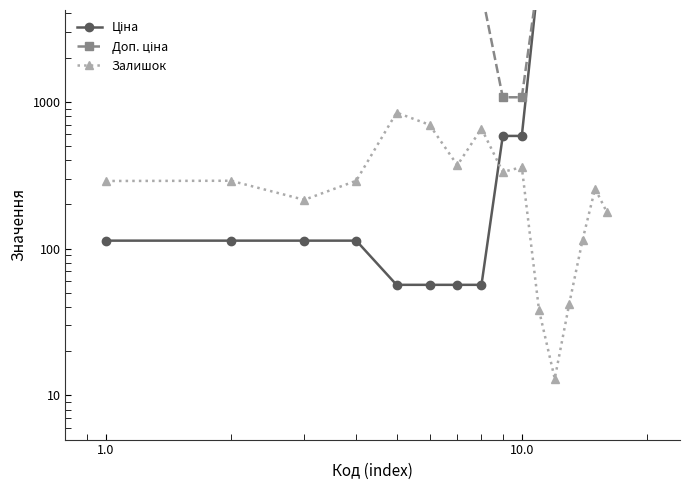

True or false: Залишок and Ціна cross at least once.

True